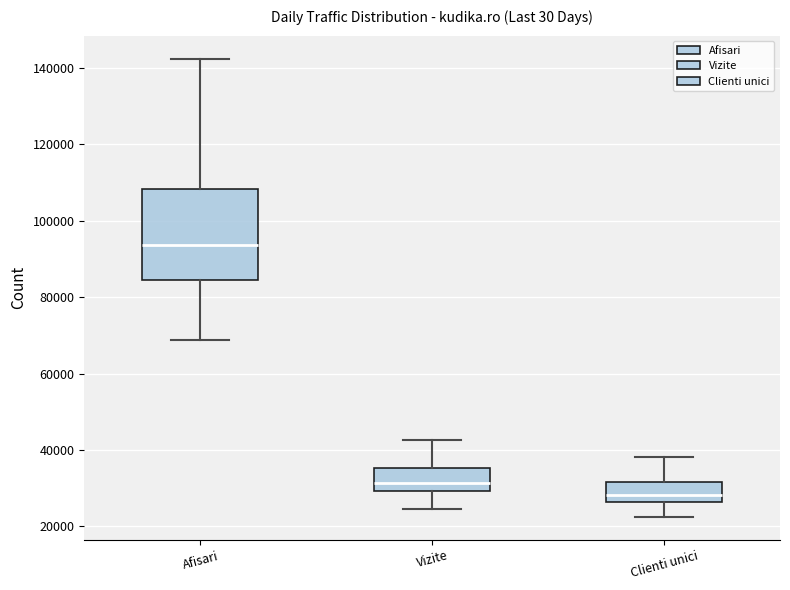

Which box is the tallest, from its lower edge to its upper edge?

Afisari